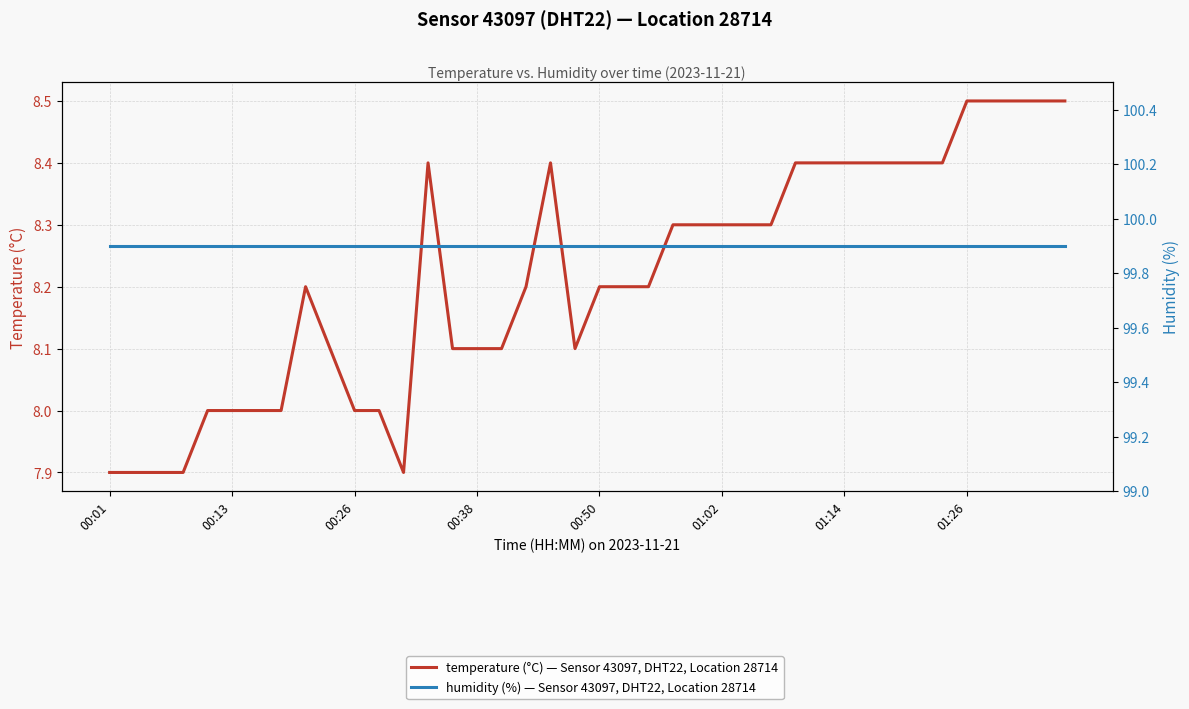

True or false: temperature (°C) — Sensor 43097, DHT22, Location 28714 and humidity (%) — Sensor 43097, DHT22, Location 28714 intersect in this chart.

False